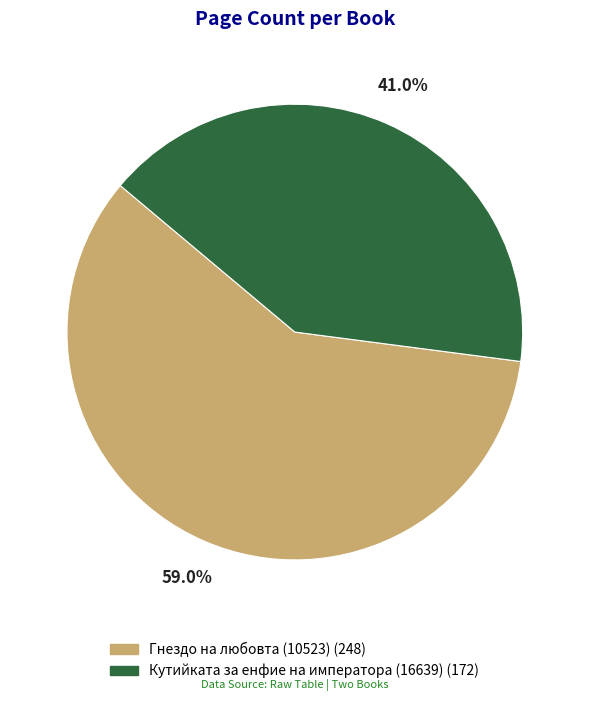

What portion of the pie excludes Кутийката за енфие на императора (16639)?

59.0%